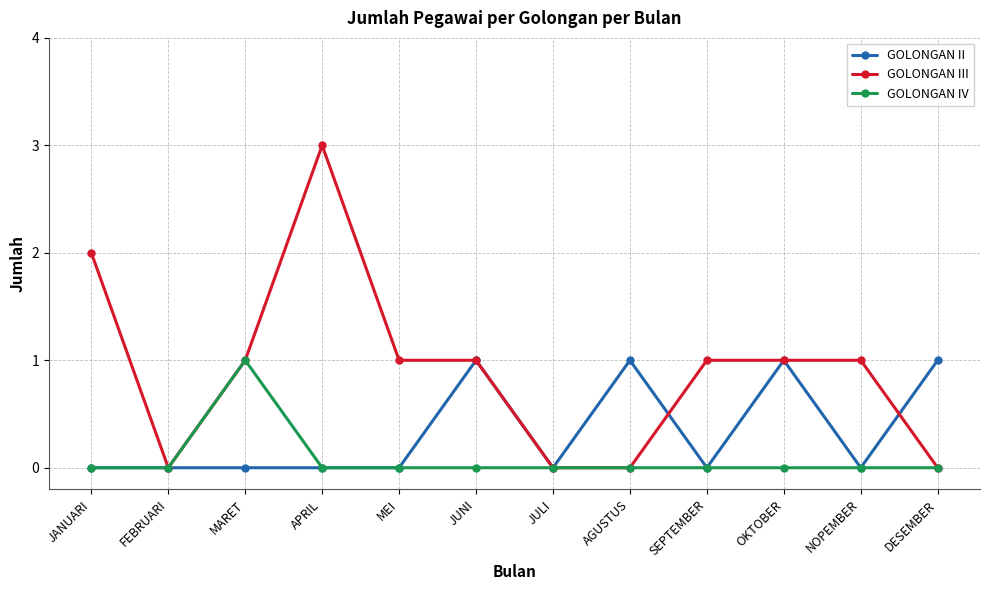

What is the total value across all series at AGUSTUS?

1